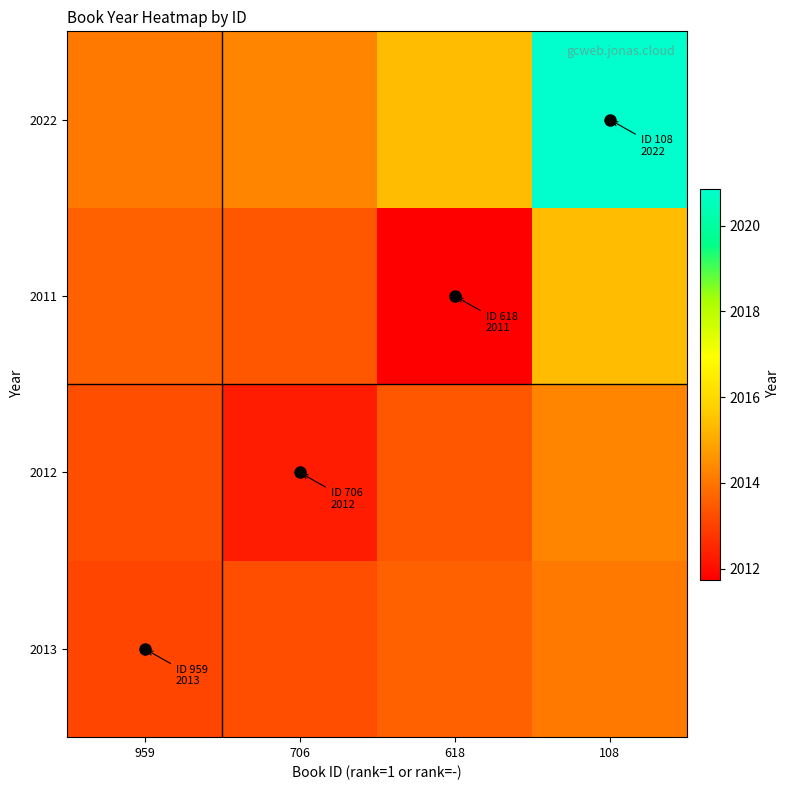

What is the maximum value shown in the chart?

2020.9